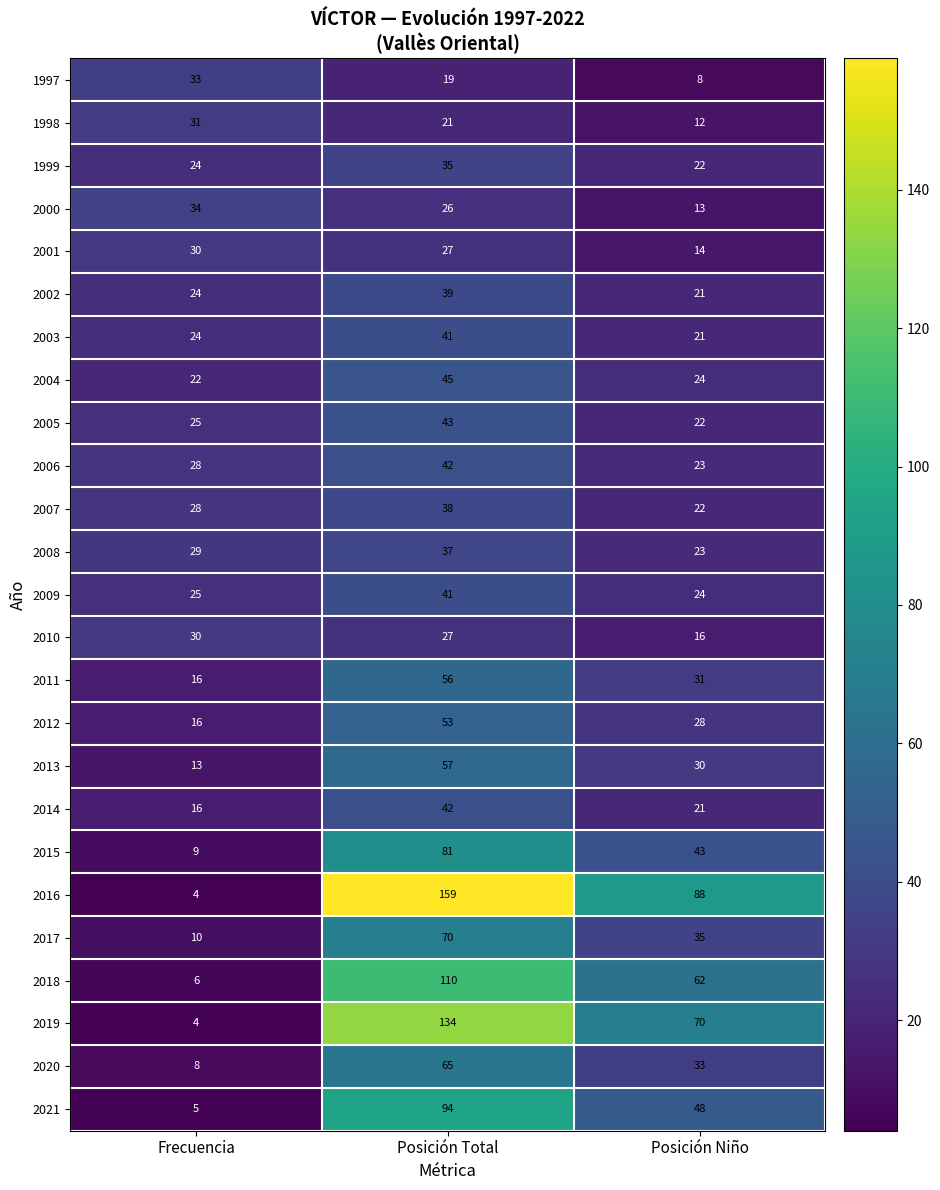

Which series has the largest total across all categories?

2016